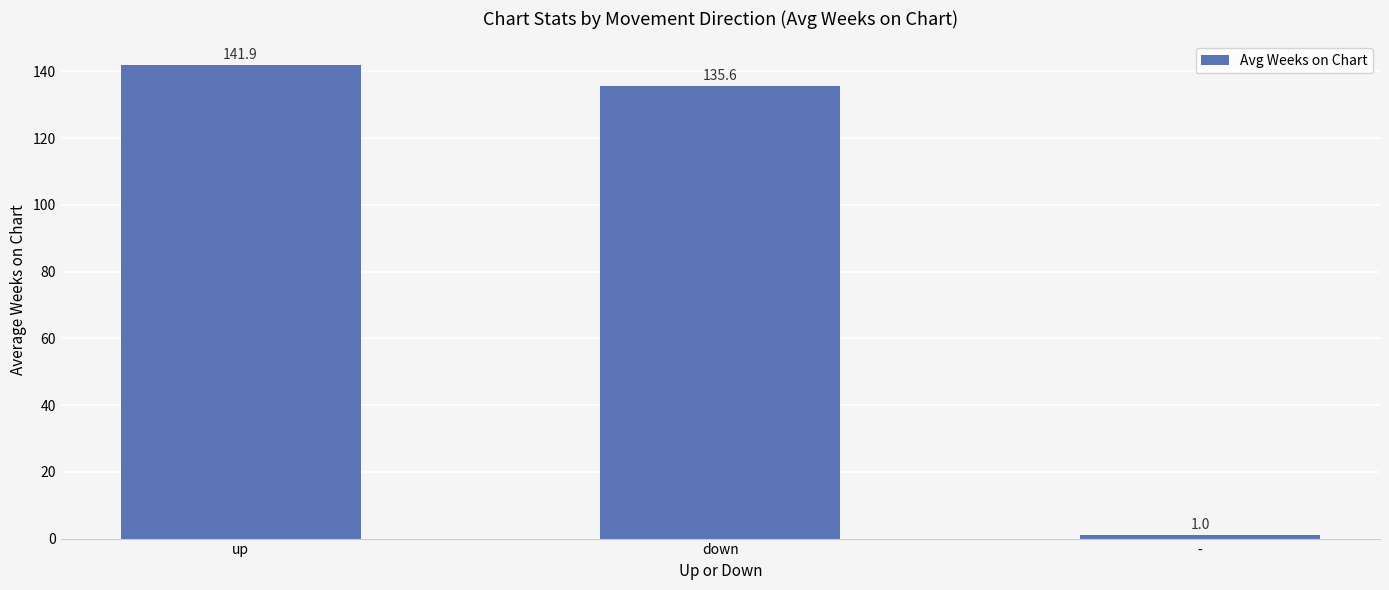

How many bars are there in total?

3